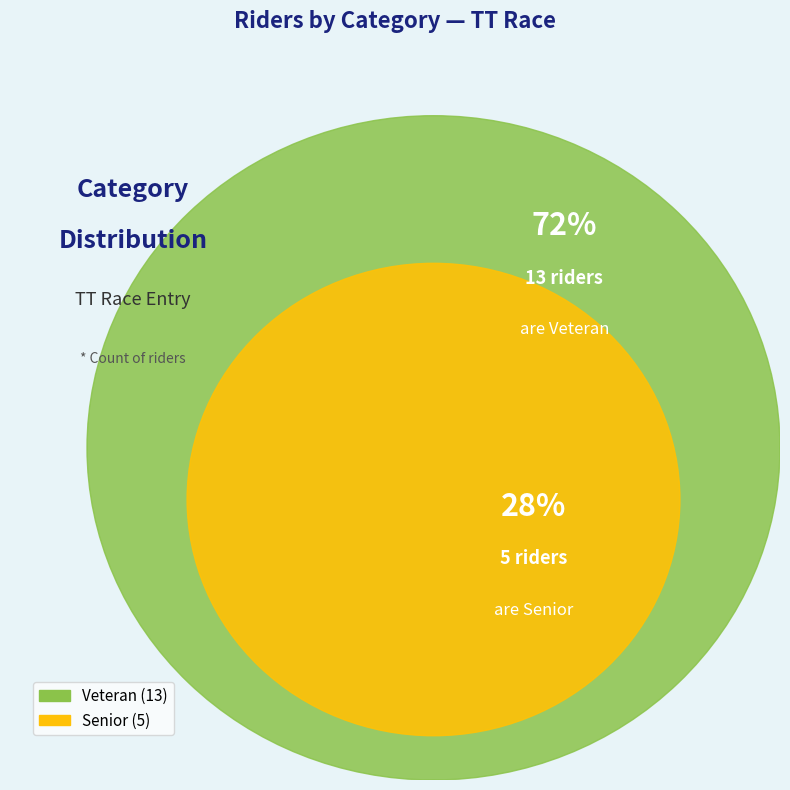

How many slices are in this pie chart?

2